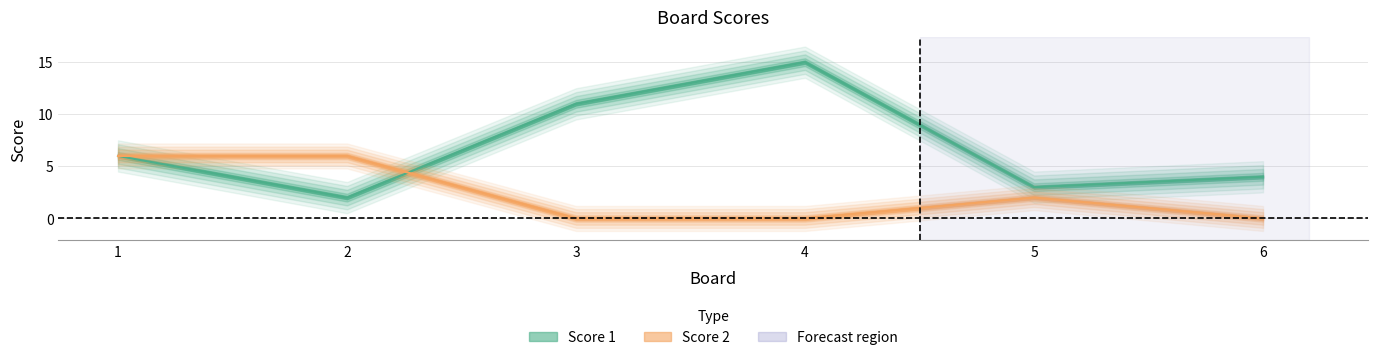

What are all the series names shown in the legend?

Score 1, Score 2